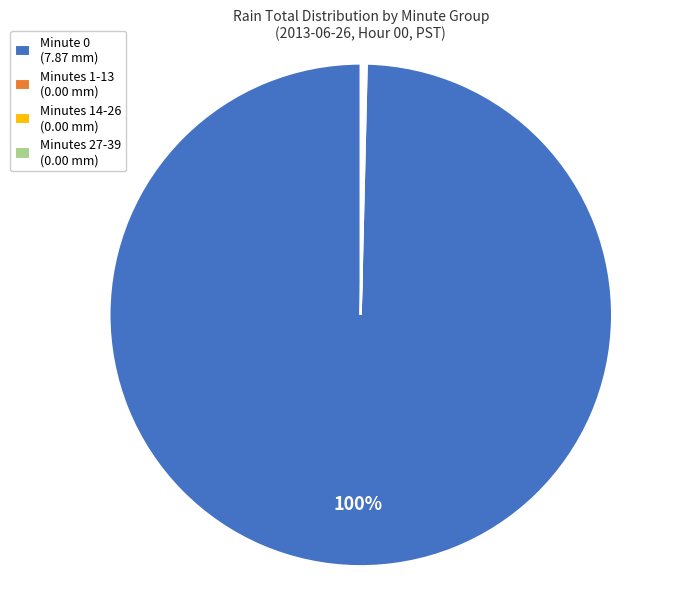

To the nearest percent, what is the average slice percentage?

25%